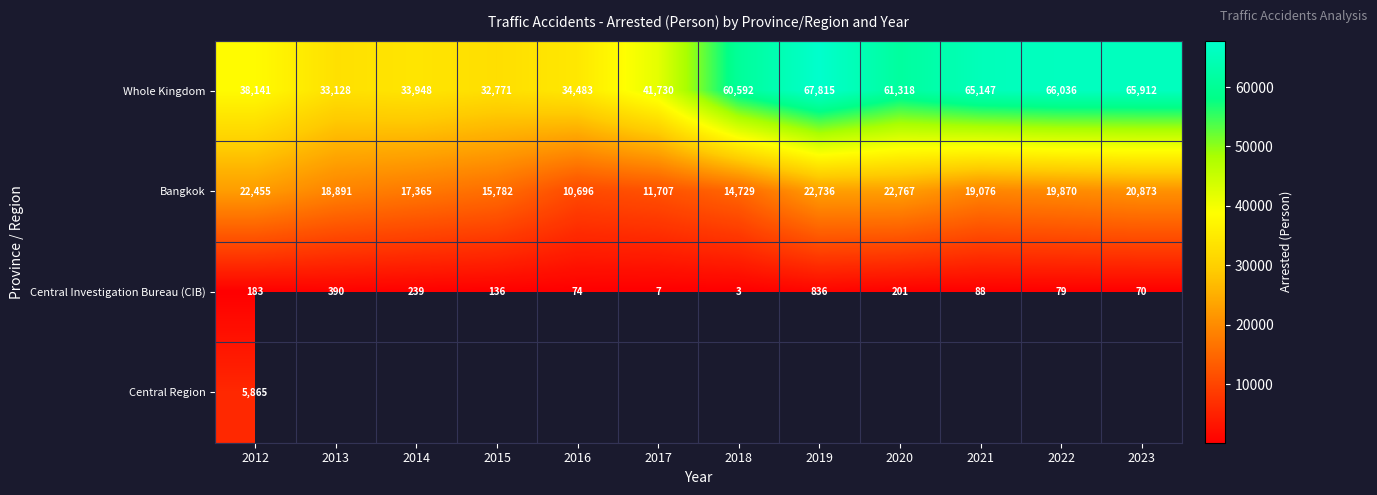

True or false: Bangkok has a value of 25040 at 2018.

False